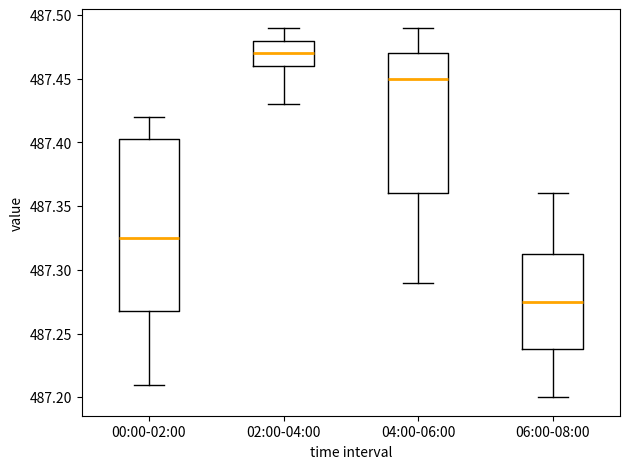

Which box's median line is the lowest?

06:00-08:00